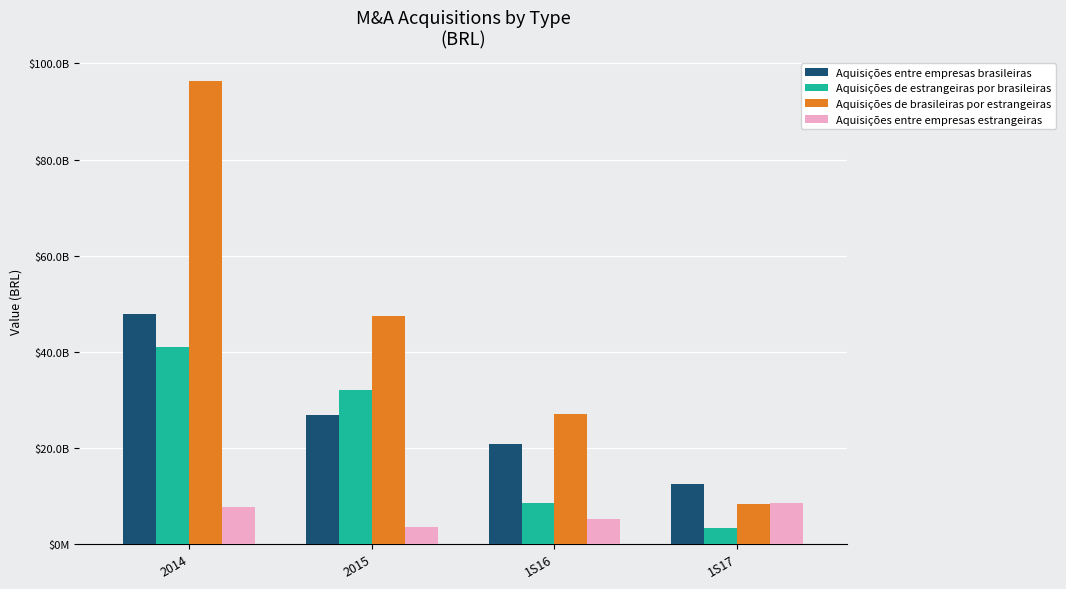

What position from the right is 1S17?

1